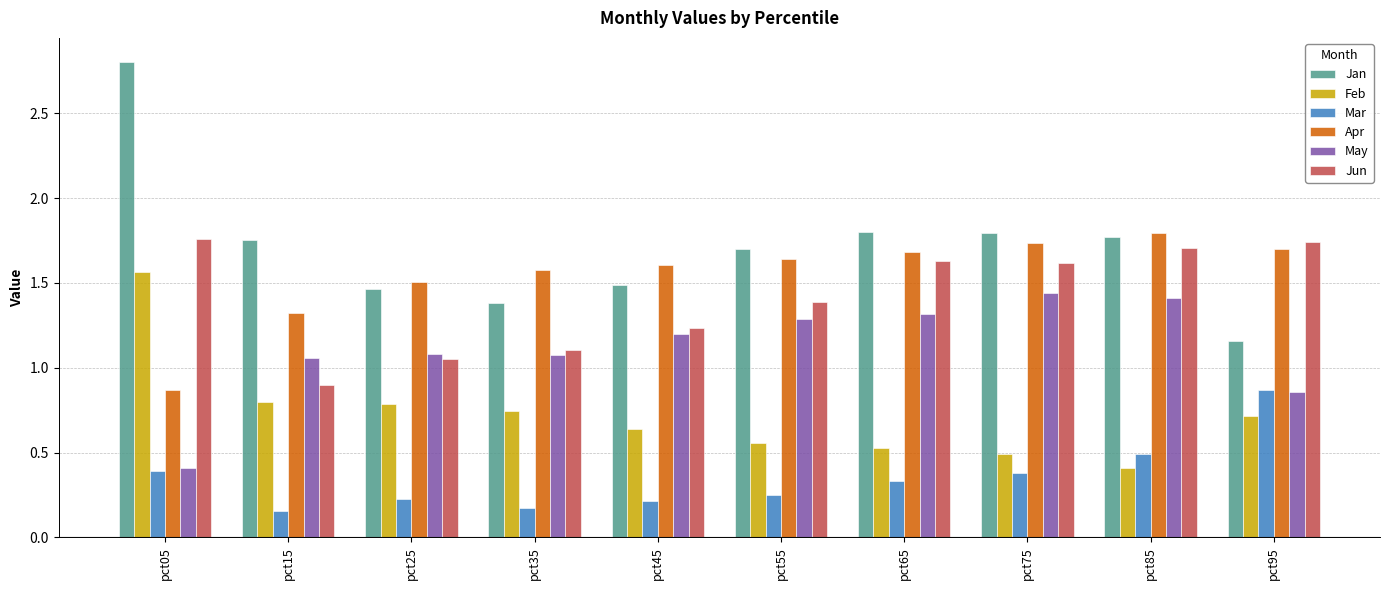

What is the approximate value of Mar at pct75?

0.4